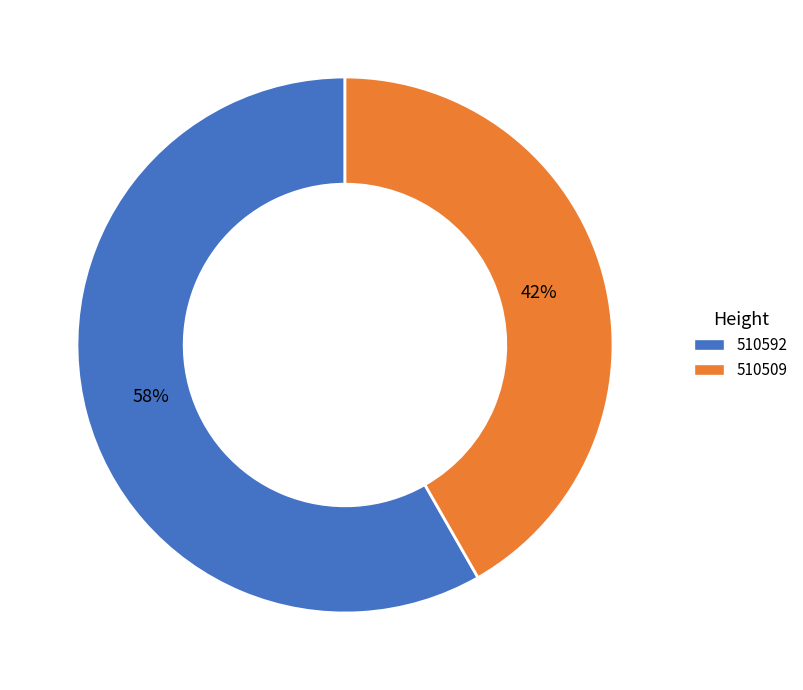

Is there a majority slice in this chart?

Yes